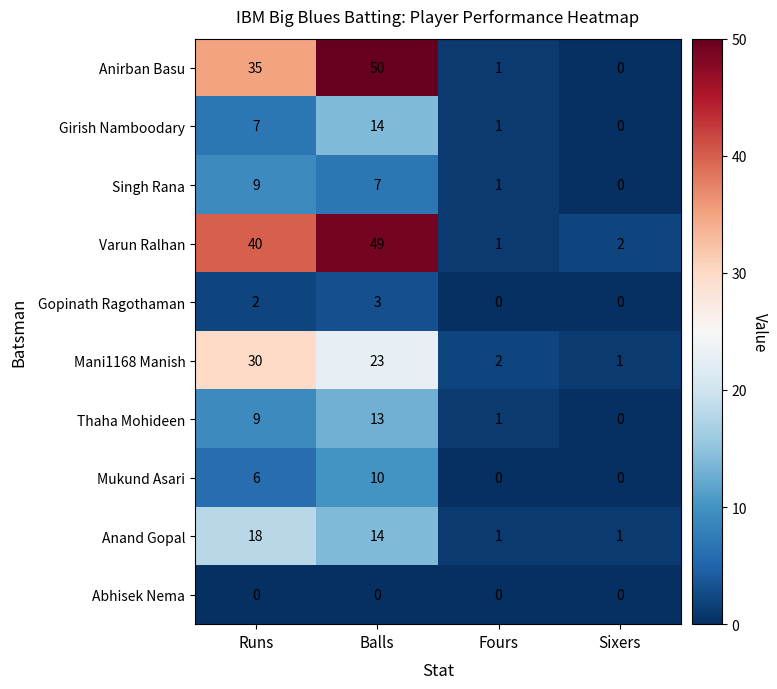

What is the difference between the Mani1168 Manish values at Balls and Runs?

7